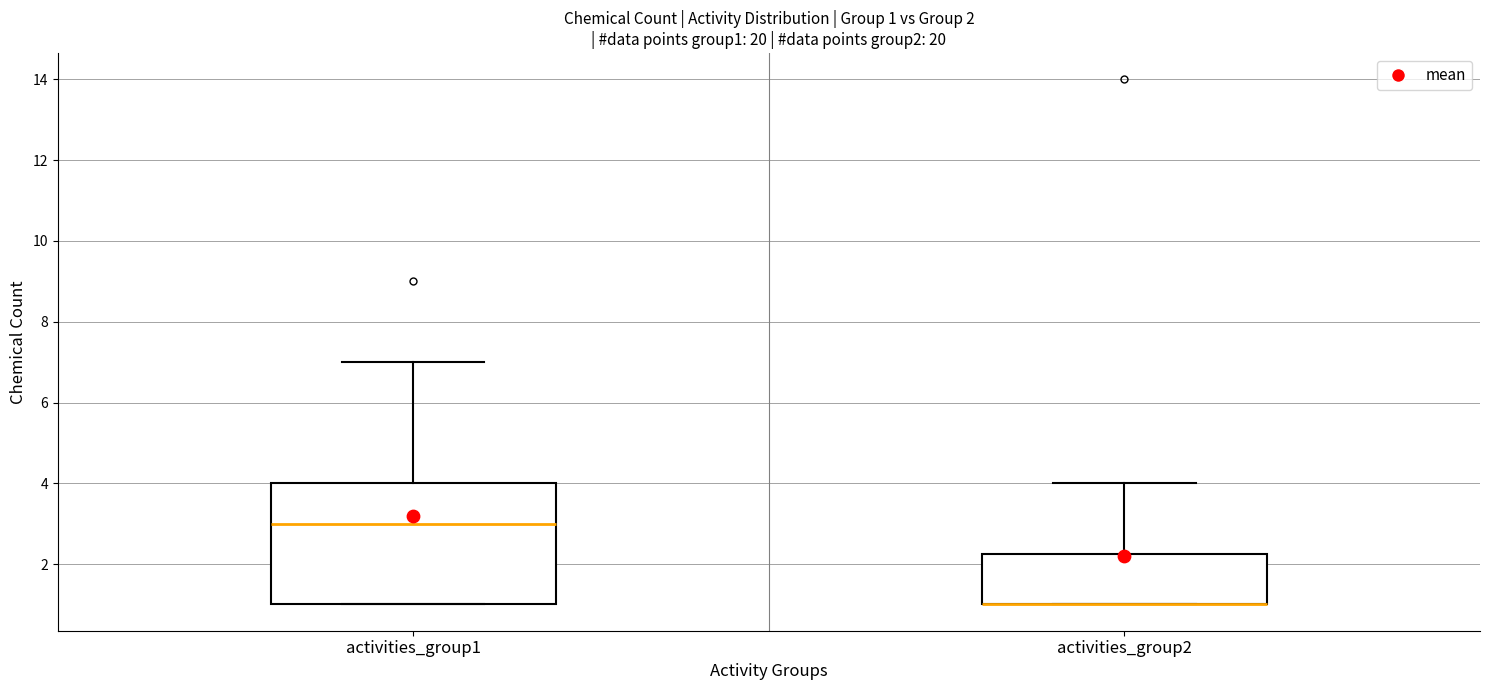

Which box is the tallest, from its lower edge to its upper edge?

activities_group1